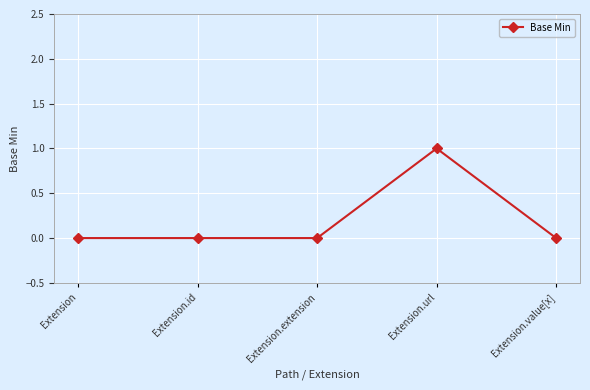

Reading right to left, transcribe all the data shown in this chart.

0	1	0	0	0